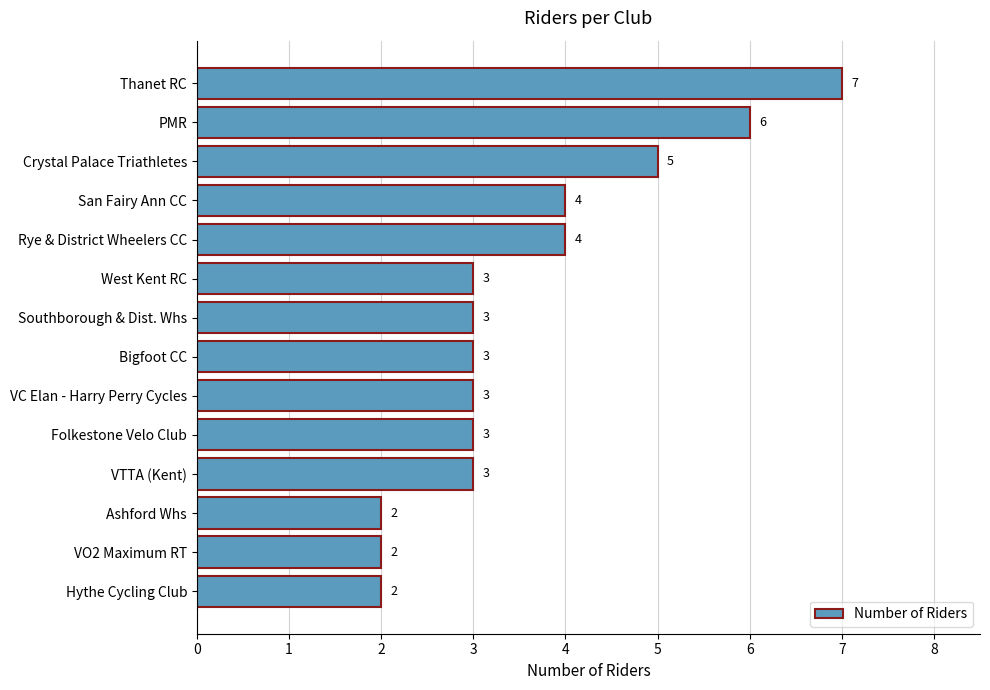

Are the bars grouped side by side (vs. stacked)?

No